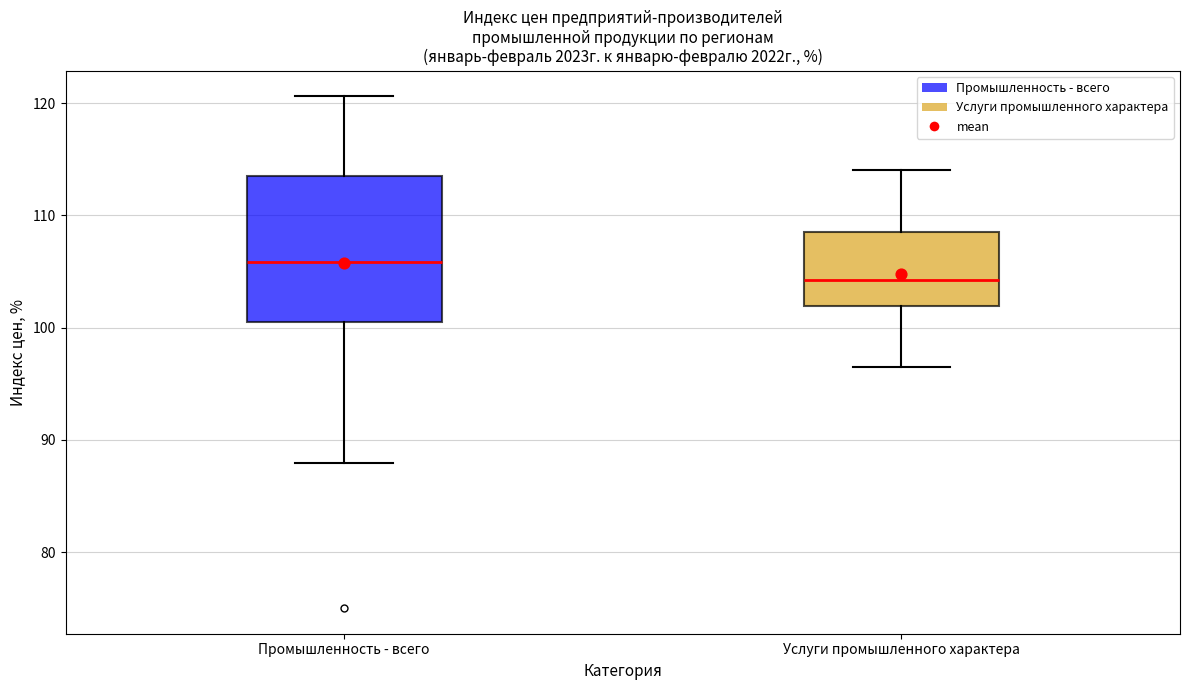

Which box is the tallest, from its lower edge to its upper edge?

Промышленность - всего